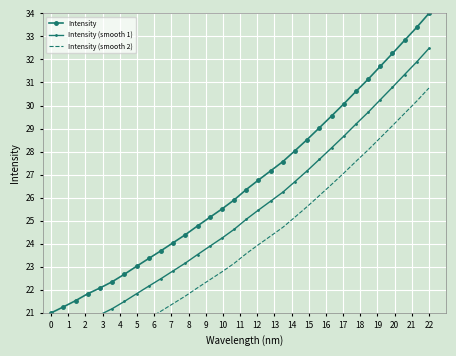

What is the minimum value for Intensity?

21.0